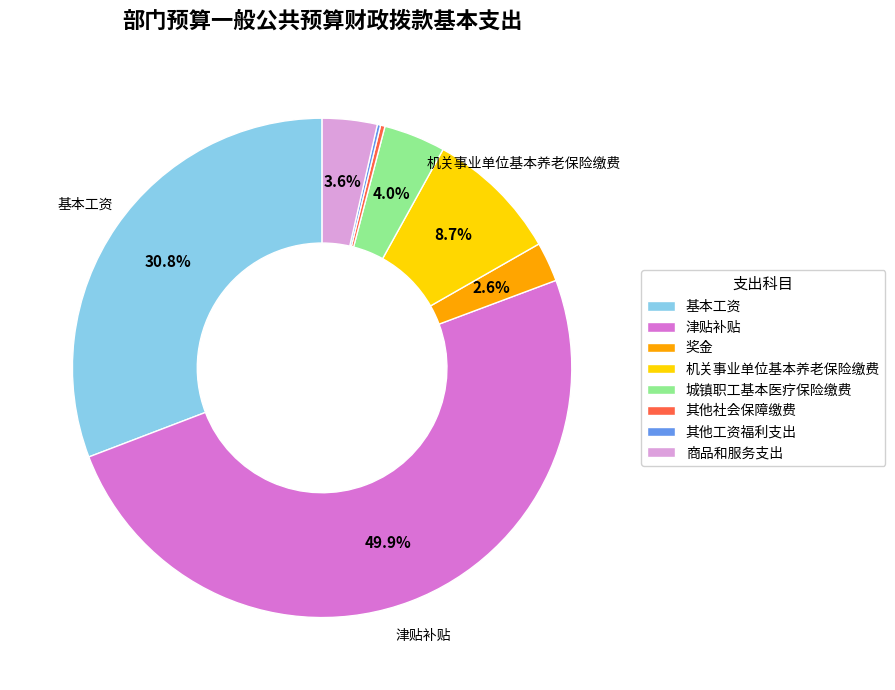

Does 奖金 account for over 50% of the chart?

No